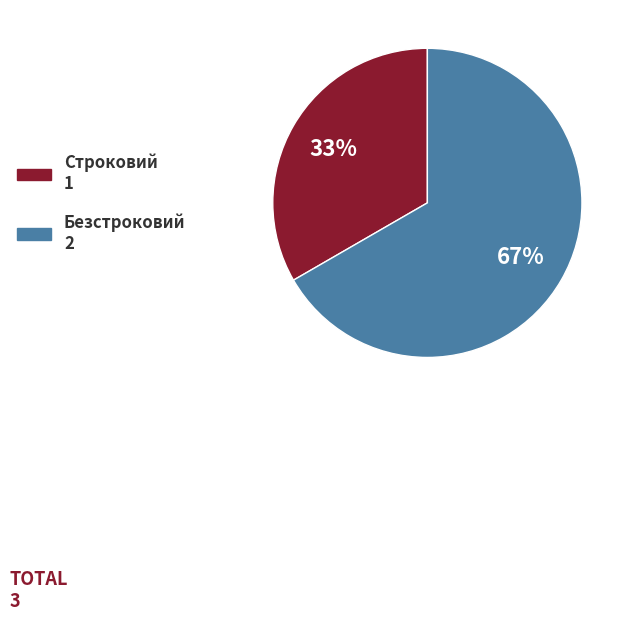

To the nearest percent, what is the combined percentage of Строковий and Безстроковий?

100%